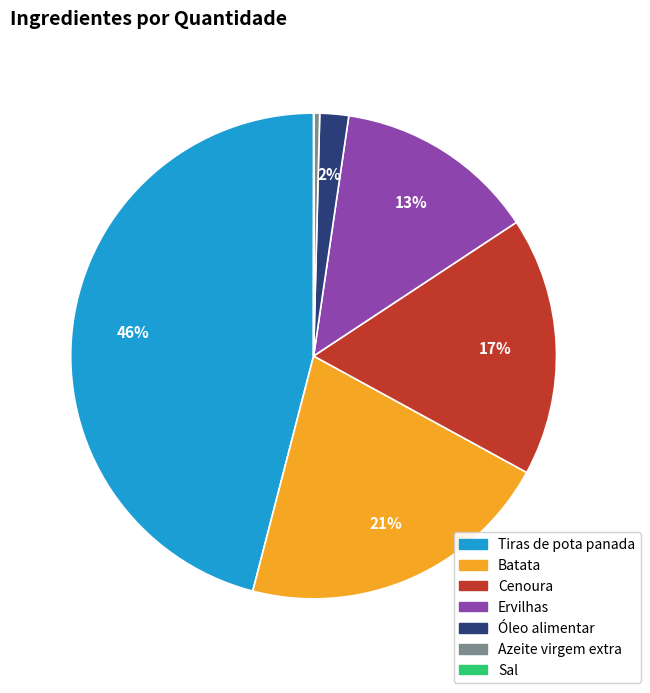

Is the sum of Ervilhas and Tiras de pota panada greater than half?

Yes